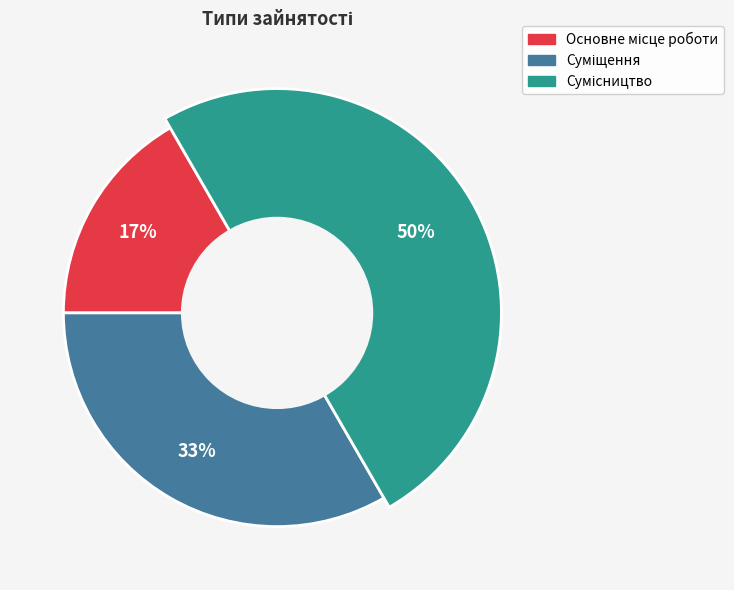

True or false: Основне місце роботи accounts for 17% of the total.

True